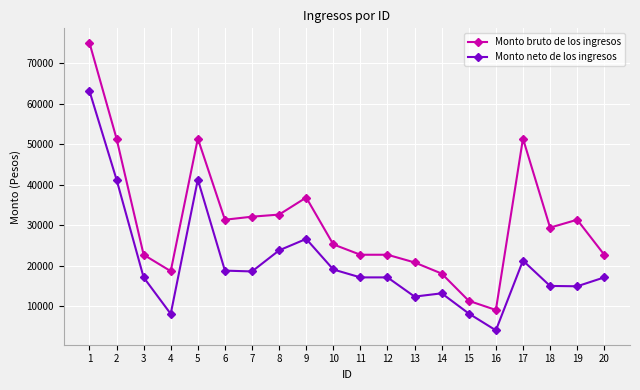

True or false: Monto neto de los ingresos and Monto bruto de los ingresos intersect in this chart.

False